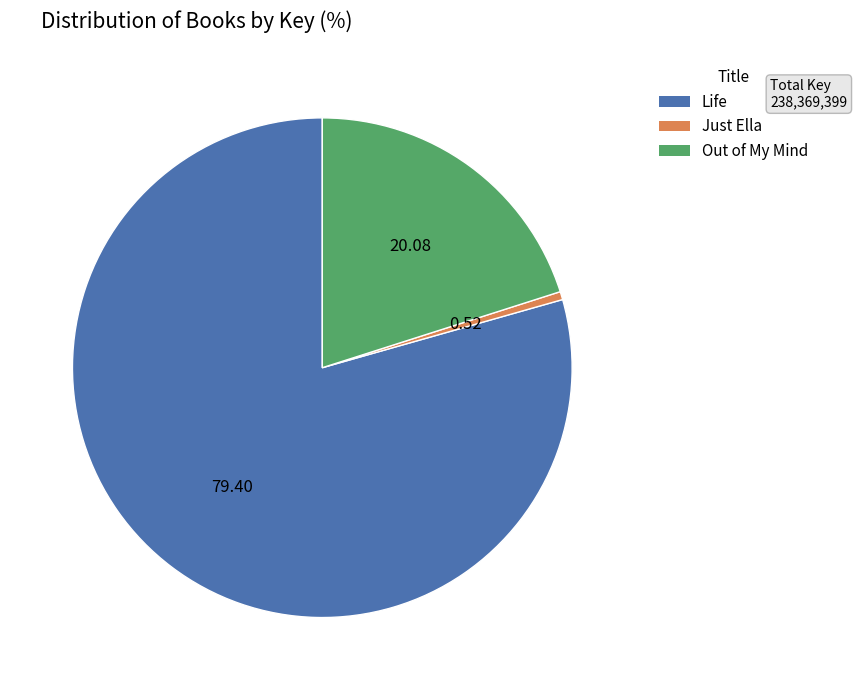

Which category has the smallest portion of the pie?

Just Ella